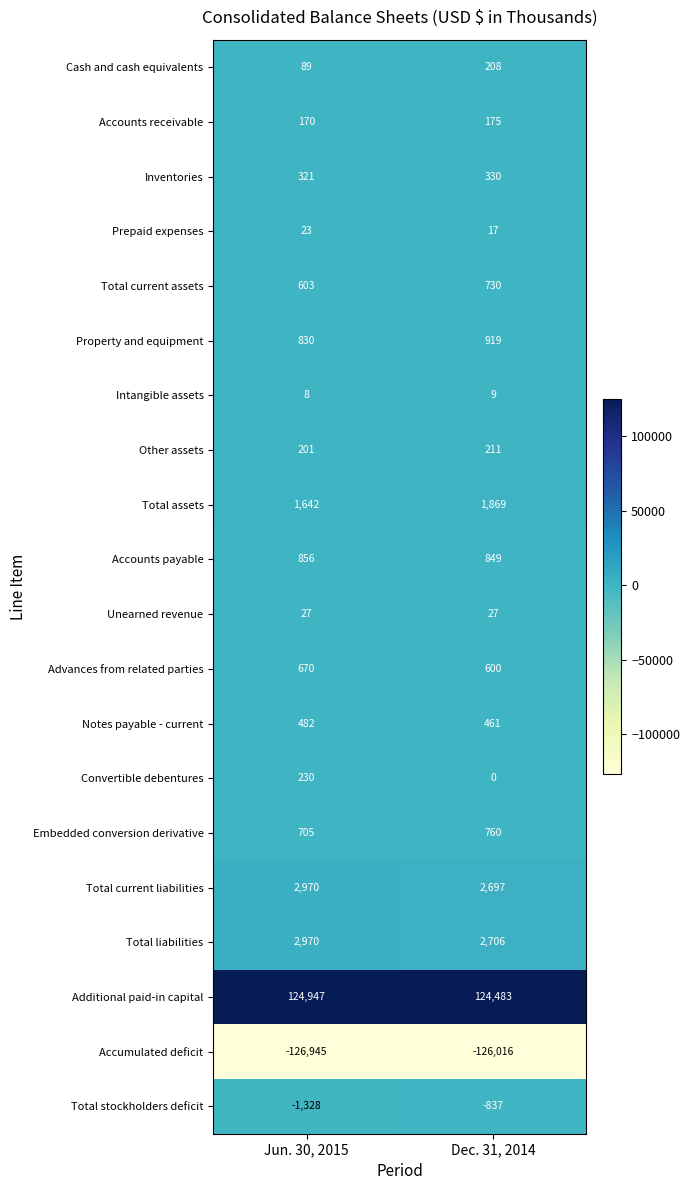

True or false: Convertible debentures has a value of 302 at Jun. 30, 2015.

False